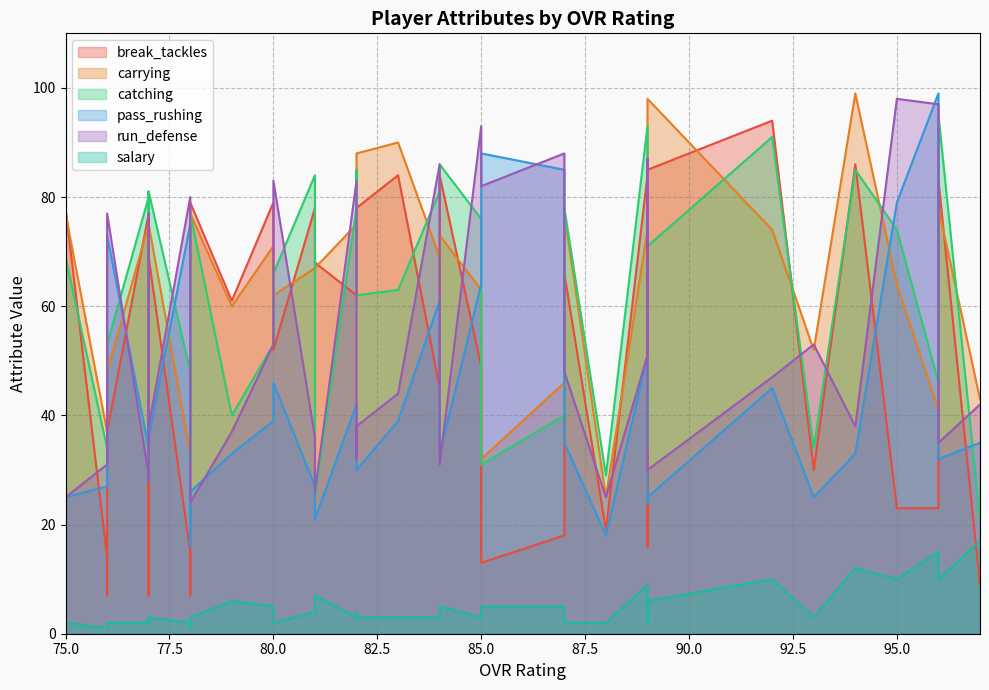

What is the difference between the maximum and second lowest values in the carrying series?

67